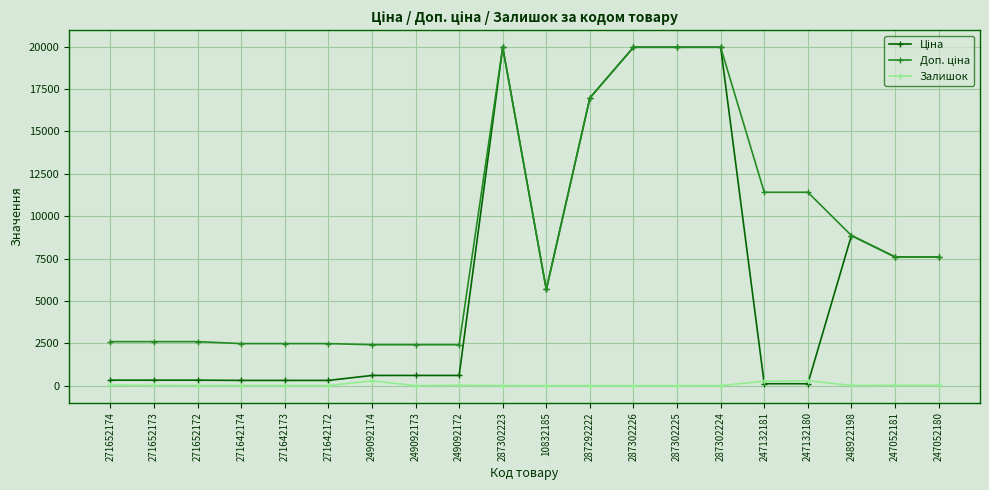

What is the maximum value shown in the chart?

19964.2